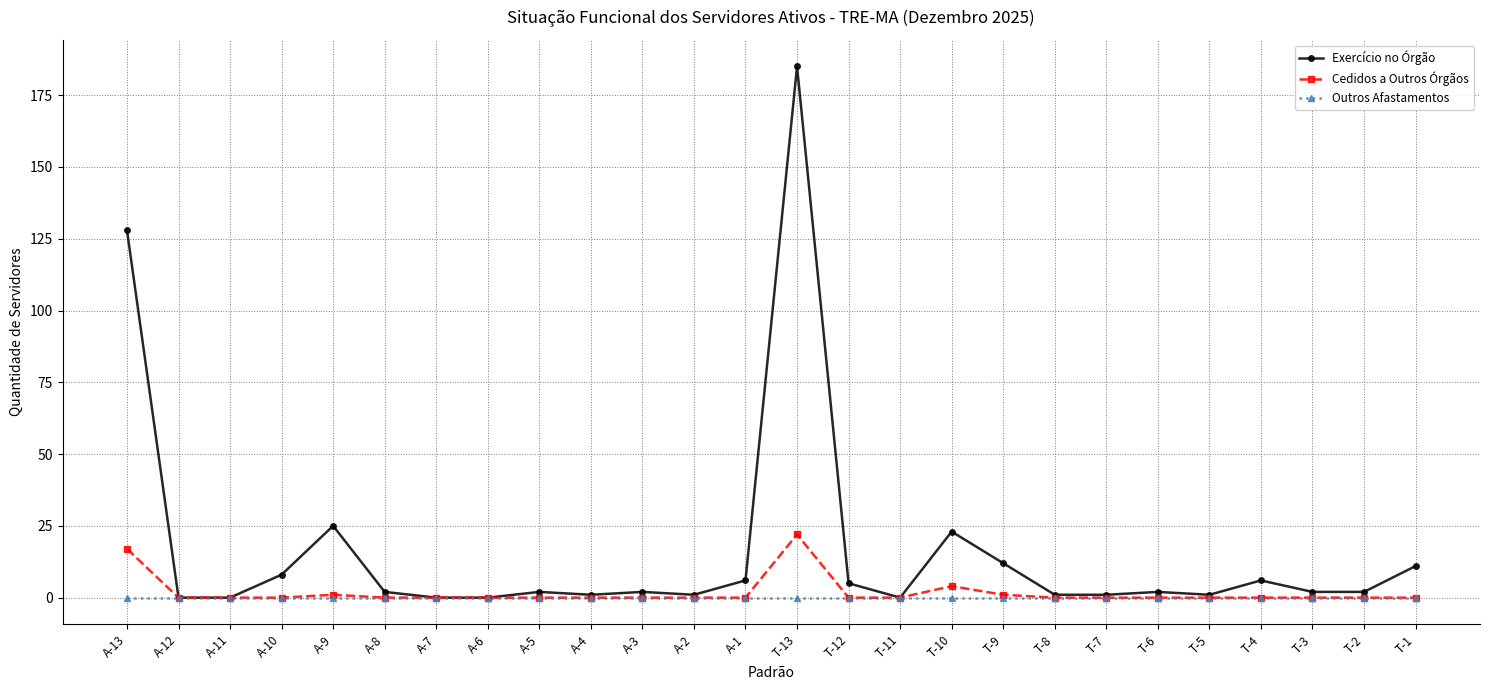

Does the chart display data point markers on the line(s)?

Yes